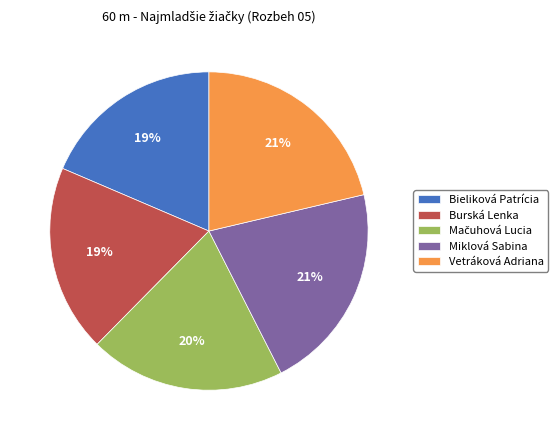

Is there any slice that represents more than half of the pie?

No